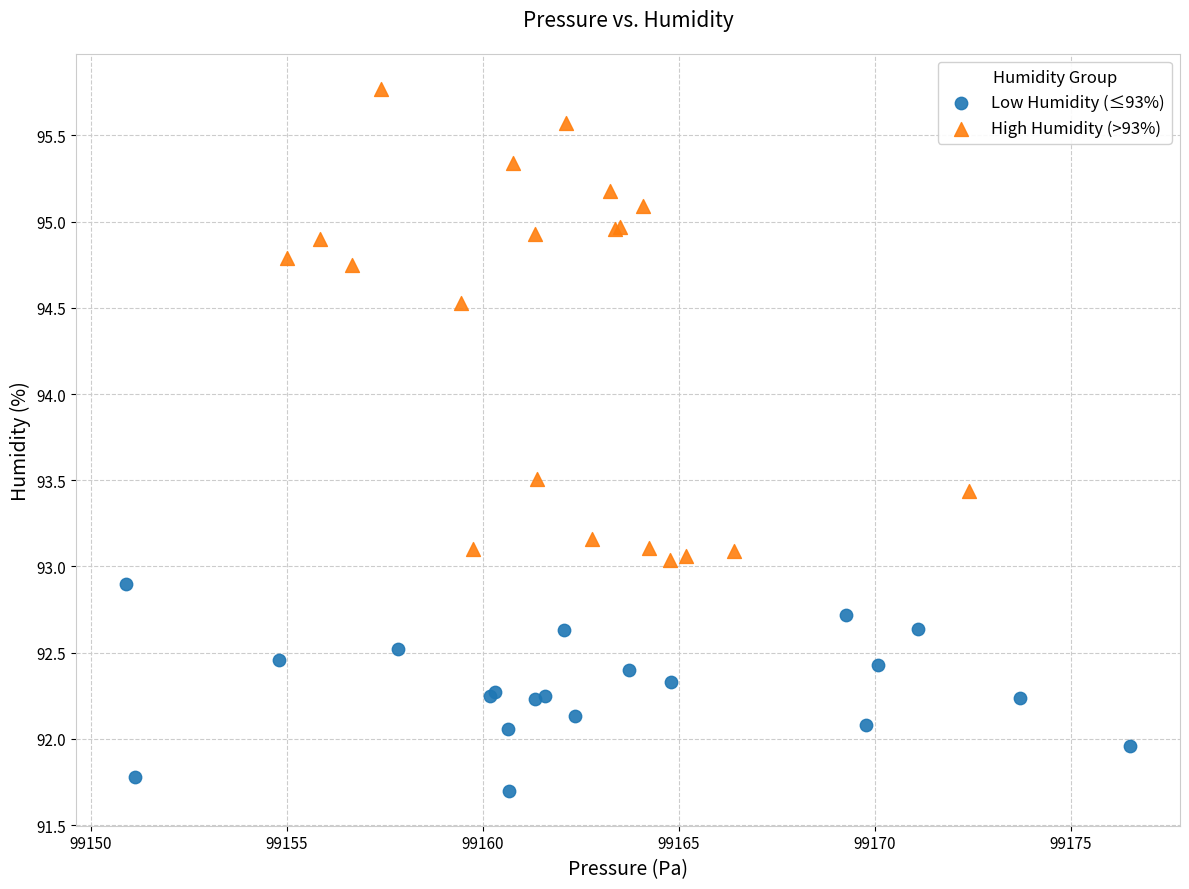

Which series has the widest spread of Y values?

High Humidity (>93%)